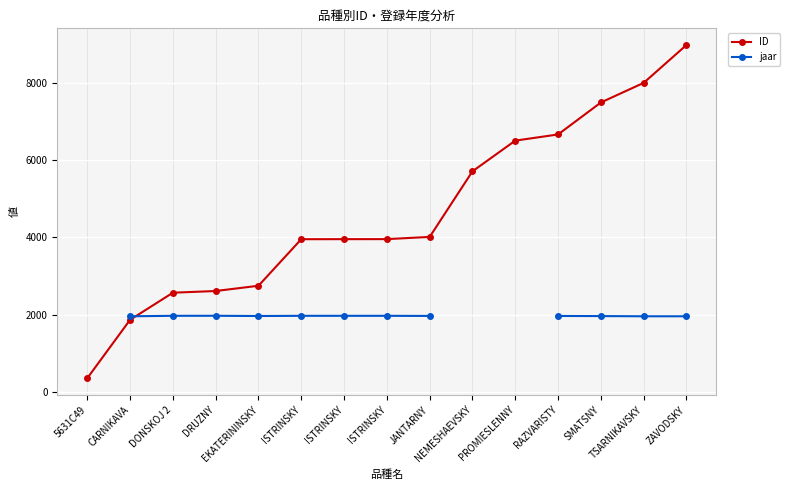

What is the label of the 5th point from the left?

EKATERININSKY